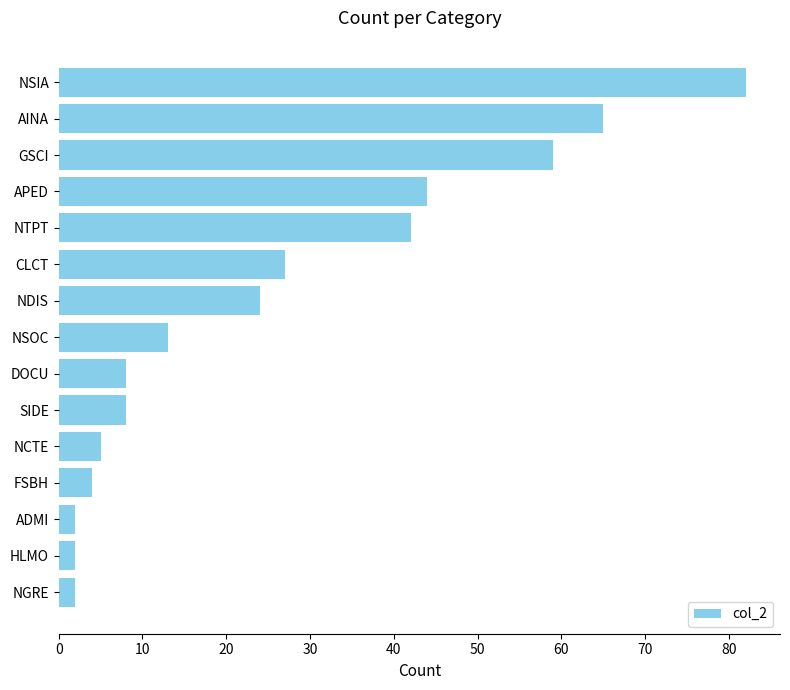

What is the sum of the values at HLMO and CLCT?

29